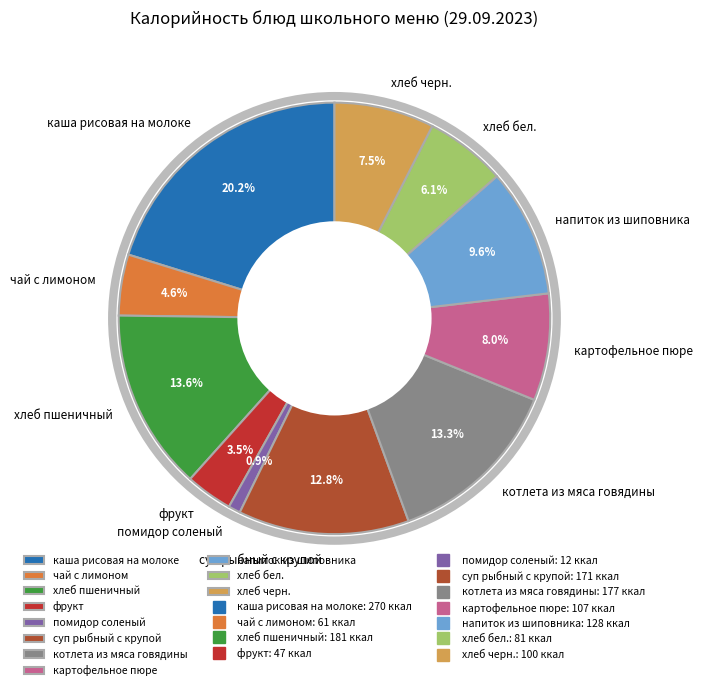

How much of the chart is everything except хлеб черн.?

92.5%